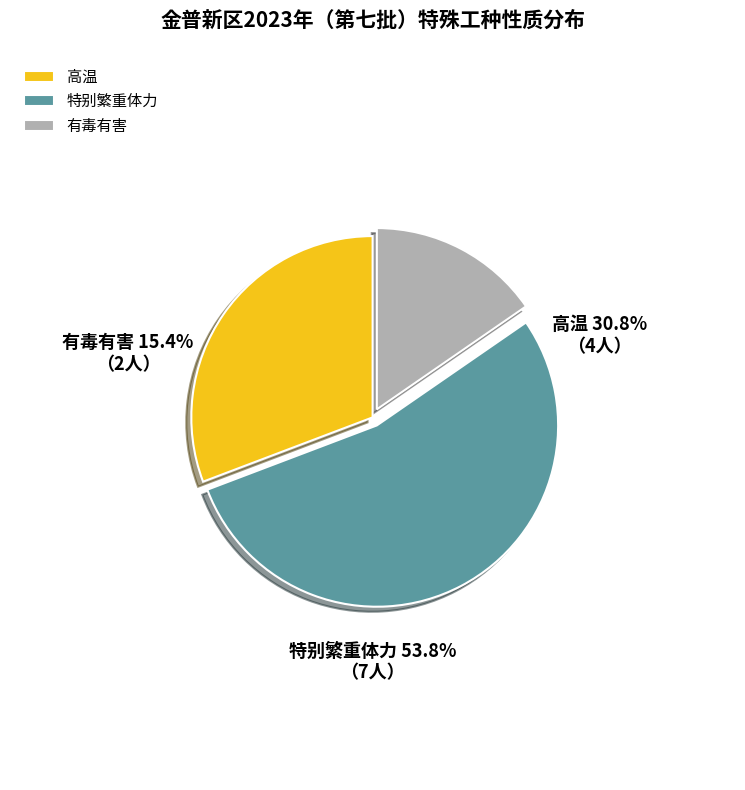

What is the change in value from 特别繁重体力 to 有毒有害?

-5